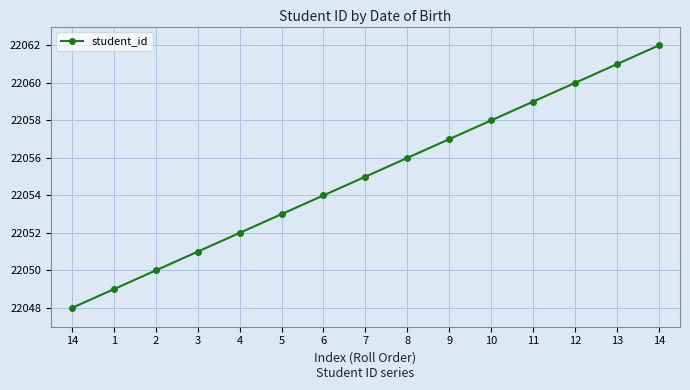

How many data points does each series have?

15